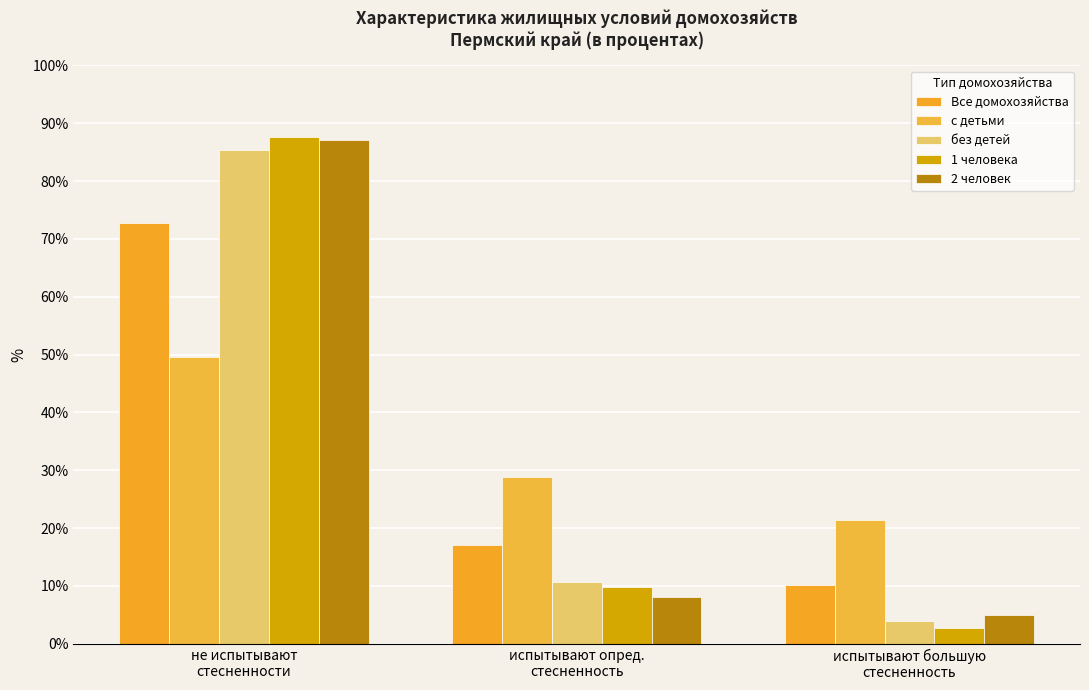

The 2 человек series shows 8.1 at испытывают опред.
стесненность. True or false?

True